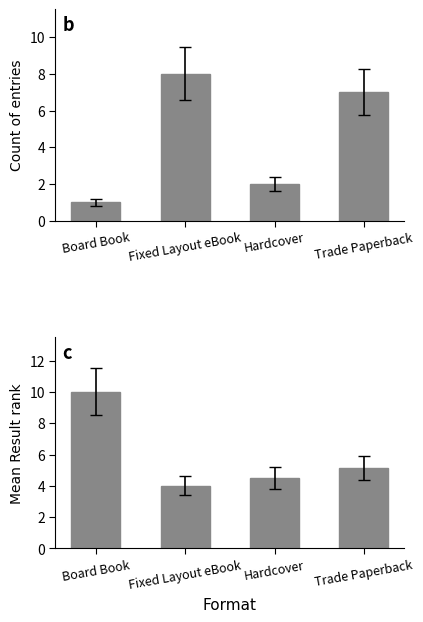

Is the value of Count at Board Book greater than the value of Mean Result at Trade Paperback?

No